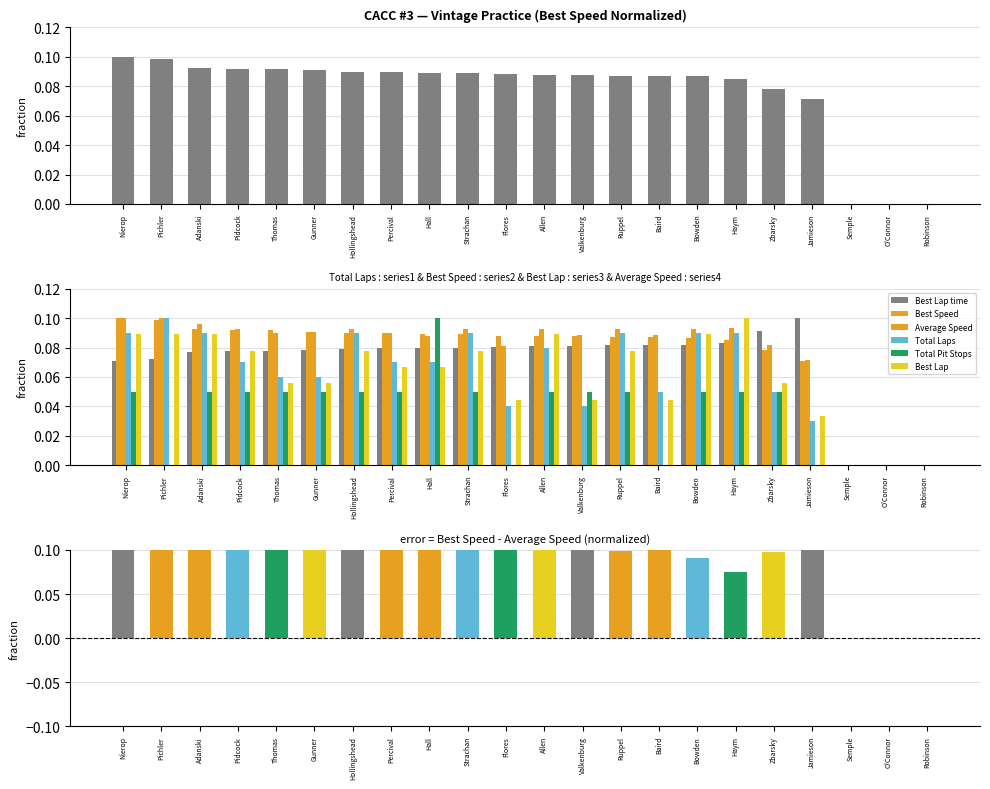

Is the value of Average Speed at Flores greater than the value of Total Laps at Flores?

Yes